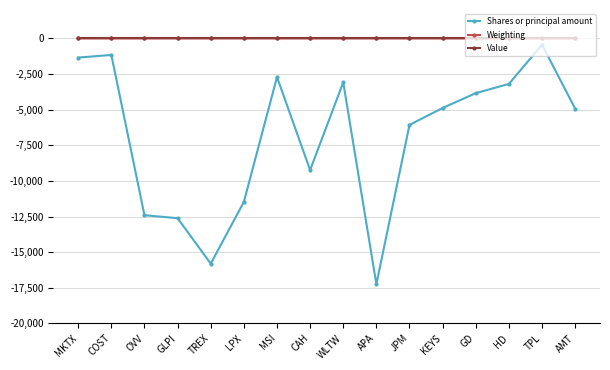

What is the label of the 16th point from the right?

MKTX